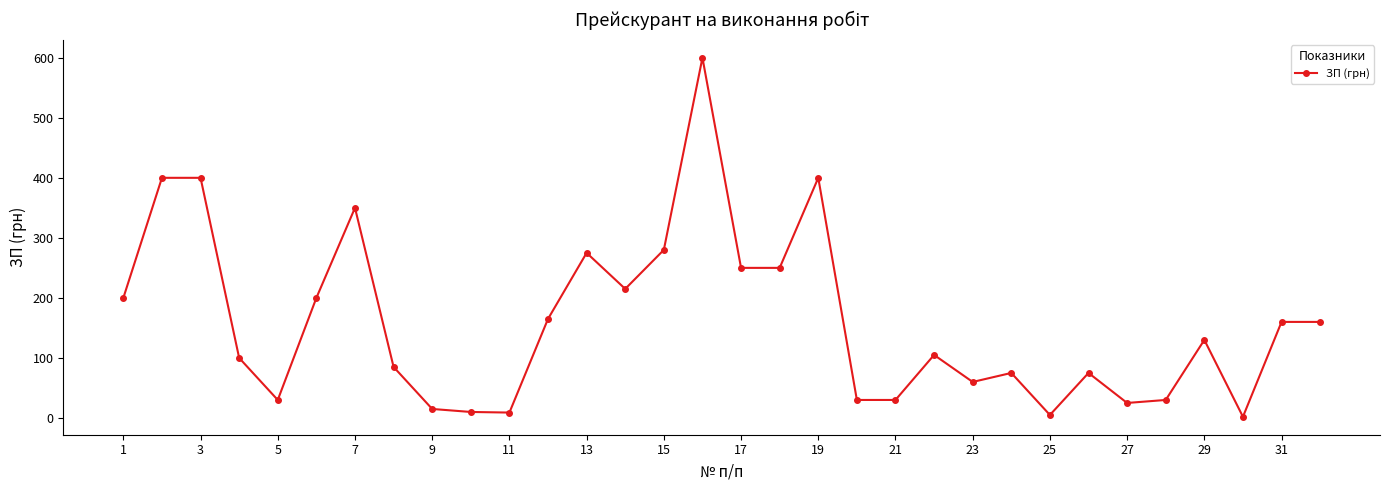

What is the difference between the second highest and second lowest values?

395